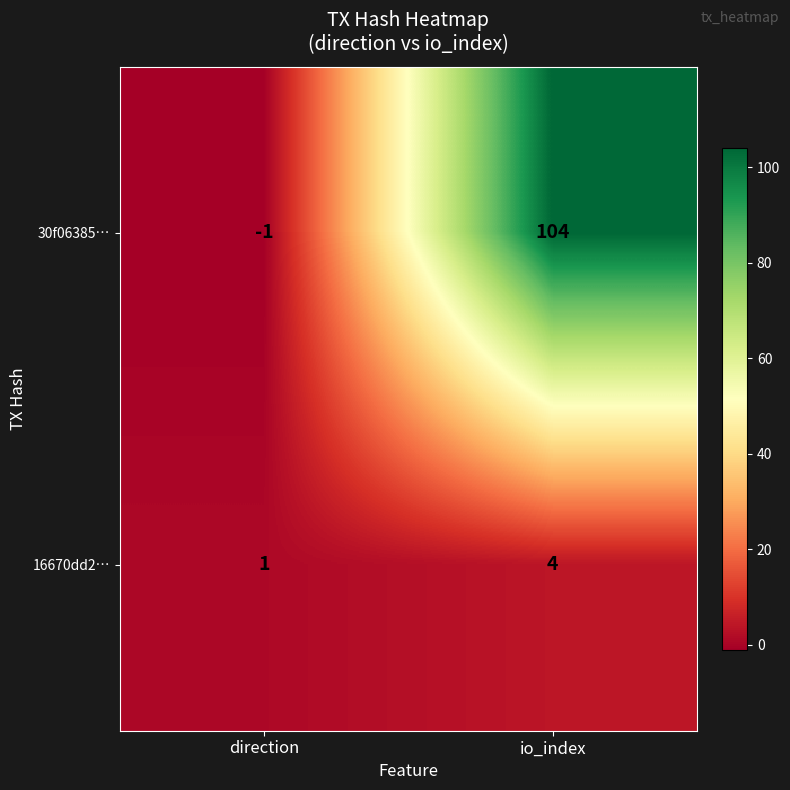

At which category is the sum across all series the highest?

io_index